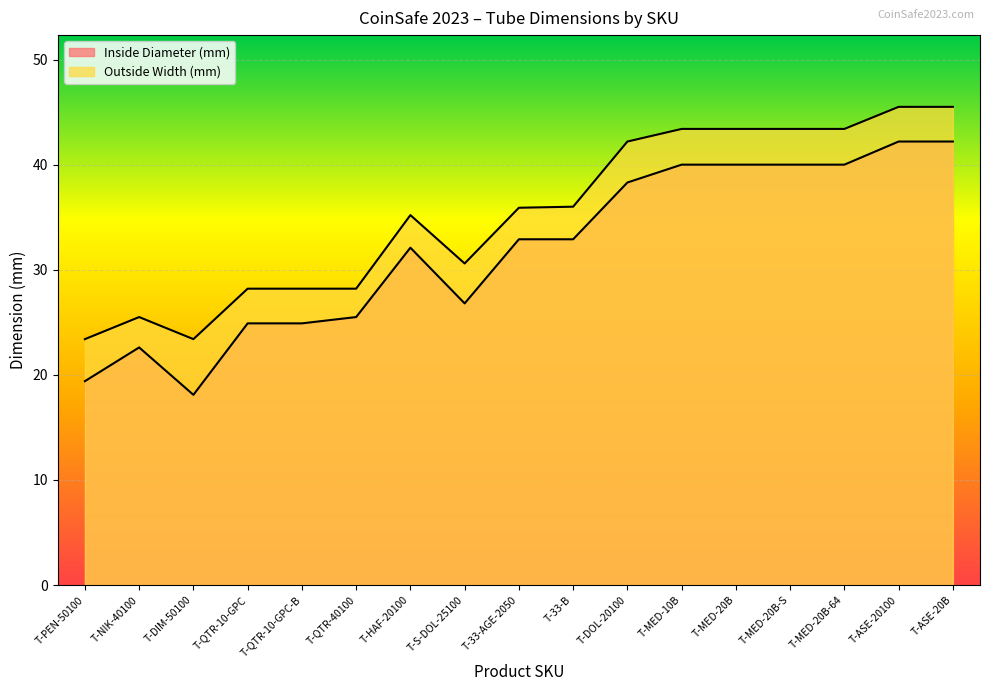

Which has a higher value, T-MED-20B or T-ASE-20B?

T-ASE-20B